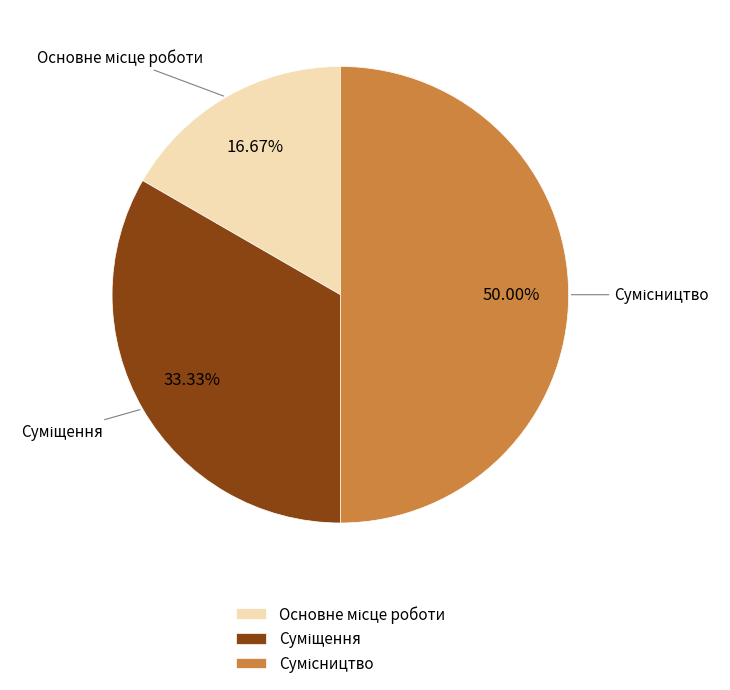

How many slices are in this pie chart?

3